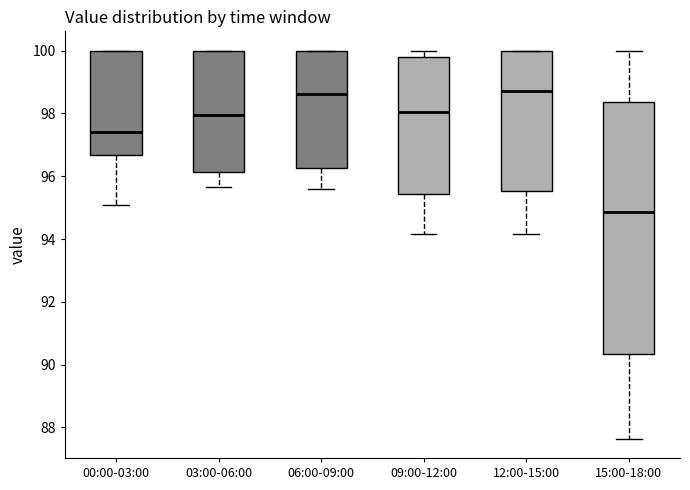

Reading left to right, read every box against the y-axis: the position of its median line, the range the box covers, and the ends of its whiskers. The values are not printed on the chart, so give them approximately, as read against the axis.

00:00-03:00: median 97.4, box 96.6 to 100.0, whiskers 95.0 to 100.0
03:00-06:00: median 98.0, box 96.2 to 100.0, whiskers 95.6 to 100.0
06:00-09:00: median 98.6, box 96.2 to 100.0, whiskers 95.6 to 100.0
09:00-12:00: median 98.0, box 95.4 to 99.8, whiskers 94.2 to 100.0
12:00-15:00: median 98.8, box 95.6 to 100.0, whiskers 94.2 to 100.0
15:00-18:00: median 94.8, box 90.4 to 98.4, whiskers 87.6 to 100.0